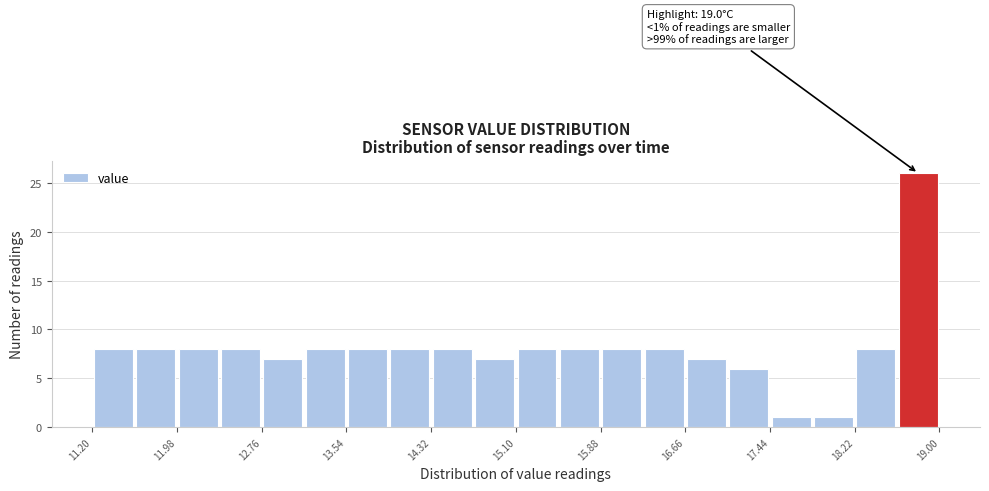

Around what value on the x-axis is the tallest bar? Give the approximate position of its centre, as read against the axis.

18.8